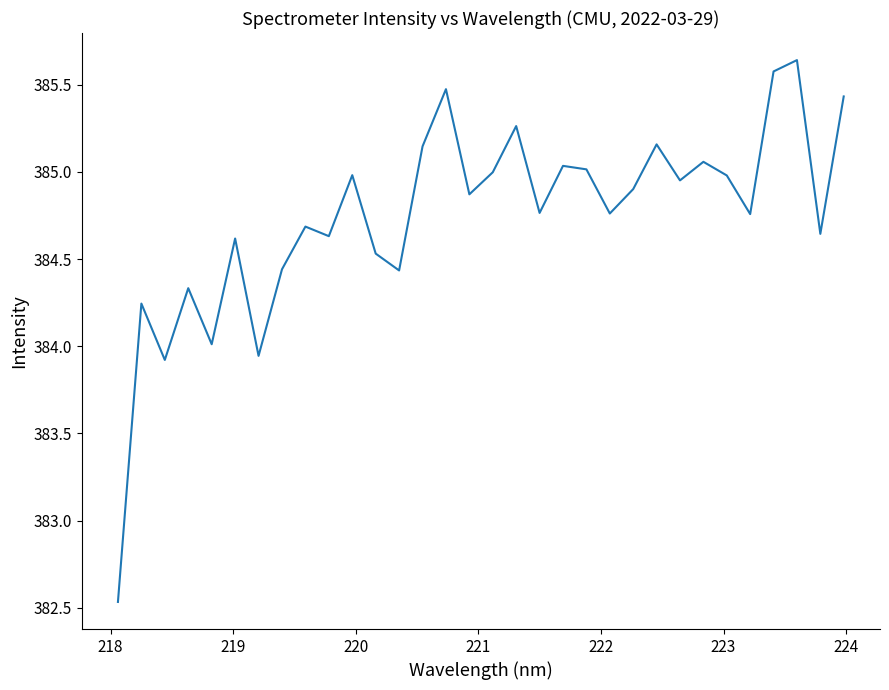

Does the chart display data point markers on the line(s)?

No